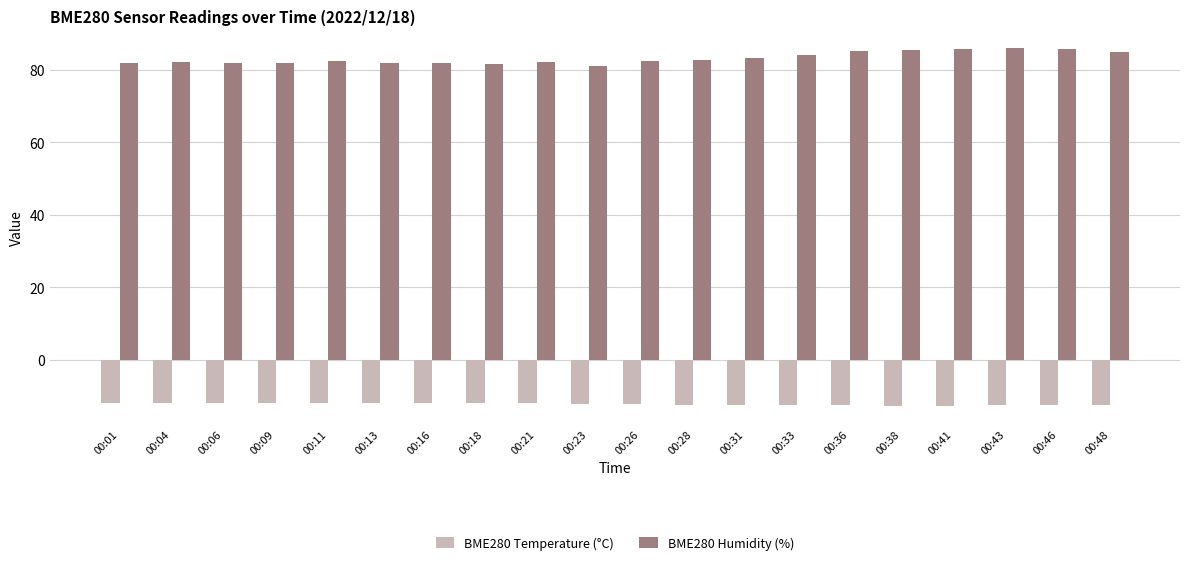

The value of BME280 Humidity (%) at 00:16 is 82.0. True or false?

True